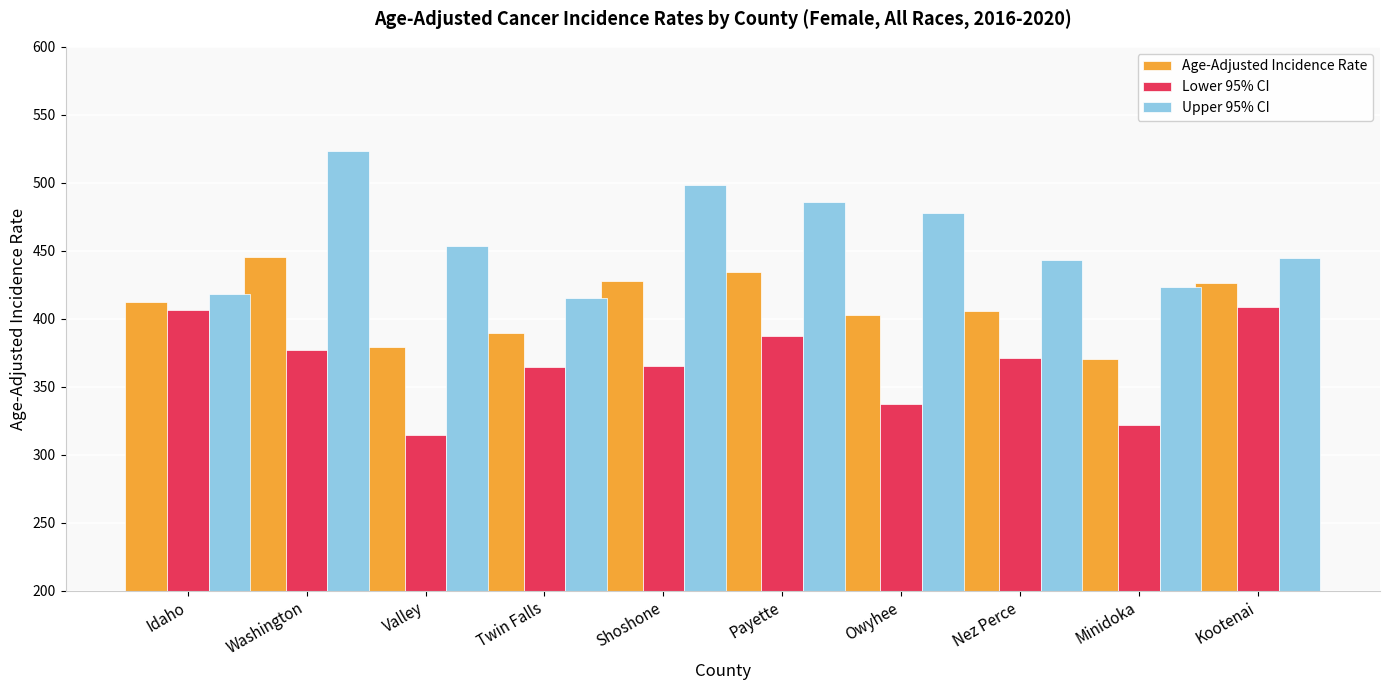

The value of Age-Adjusted Incidence Rate at Kootenai is 600.5. True or false?

False